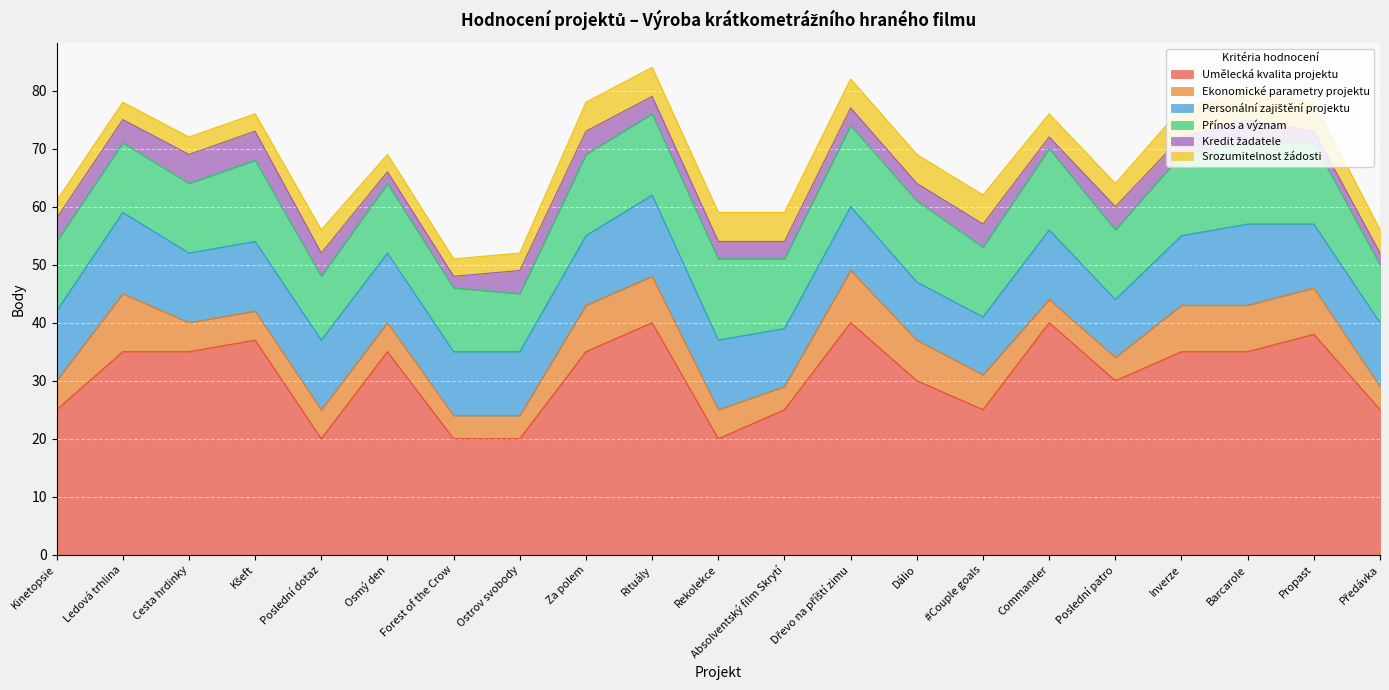

True or false: Kredit žadatele has more than 1 interior local peaks.

True